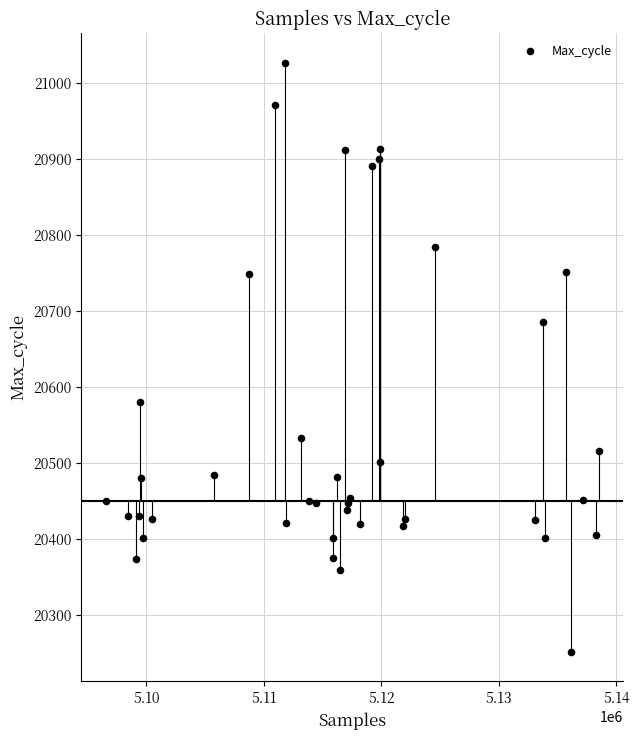

What Y value in the scatter plot is closest to 20639?

20686